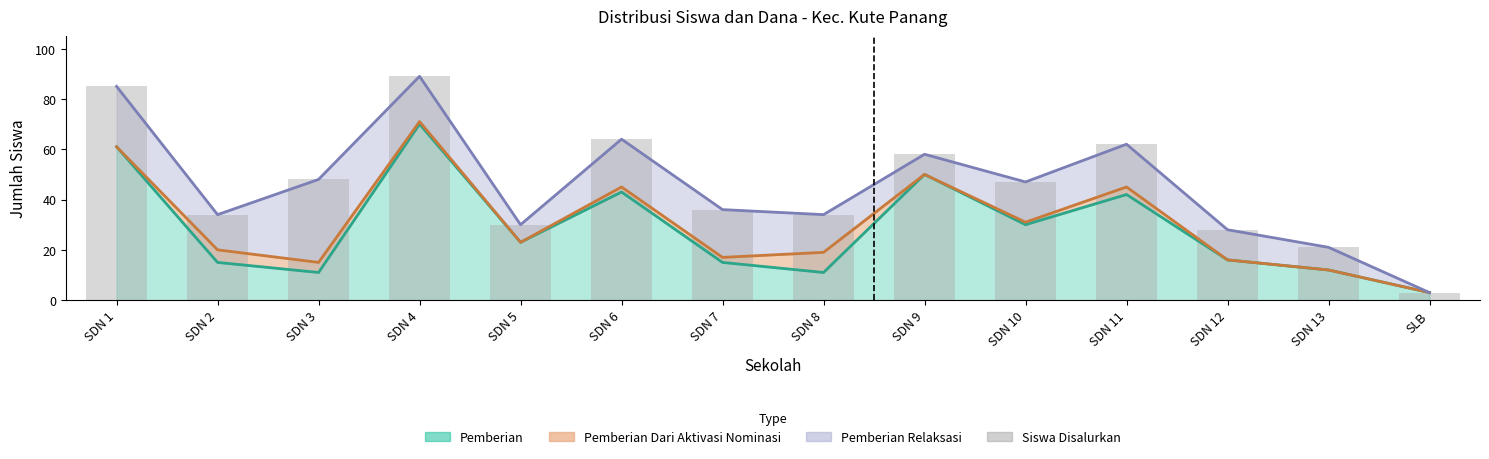

The value at SDN 6 is 64. True or false?

True